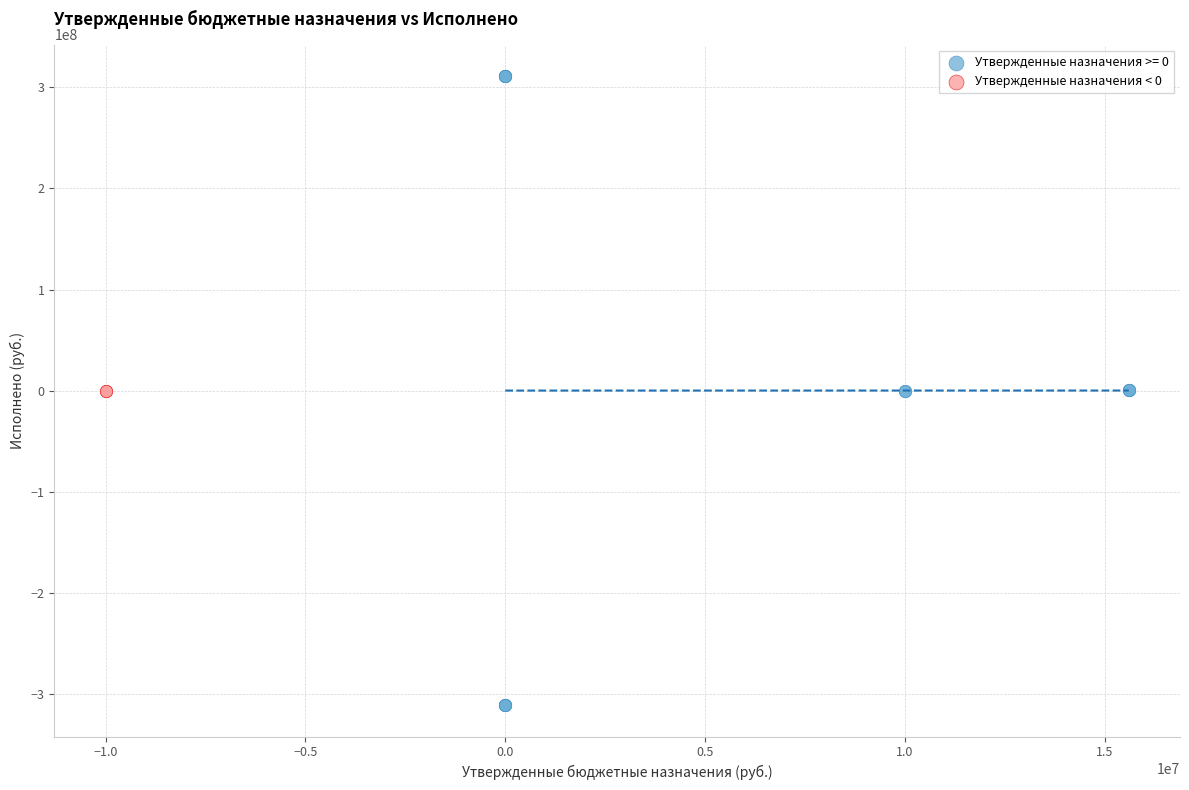

What are all the series names shown in the legend?

Утвержденные назначения >= 0, Утвержденные назначения < 0